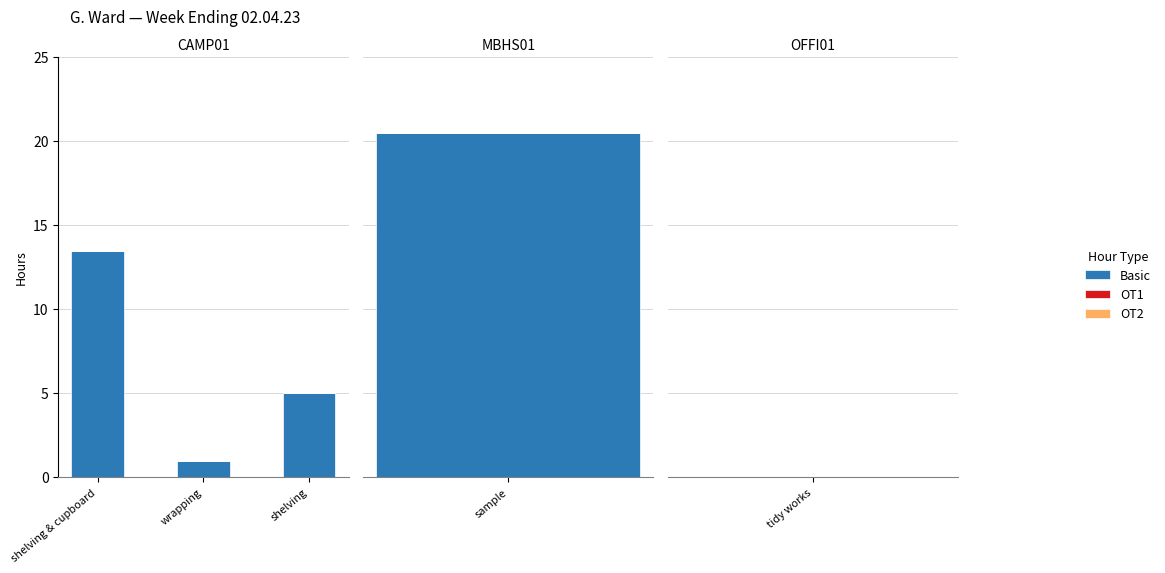

At which label does OT1 reach its minimum?

shelving & cupboard